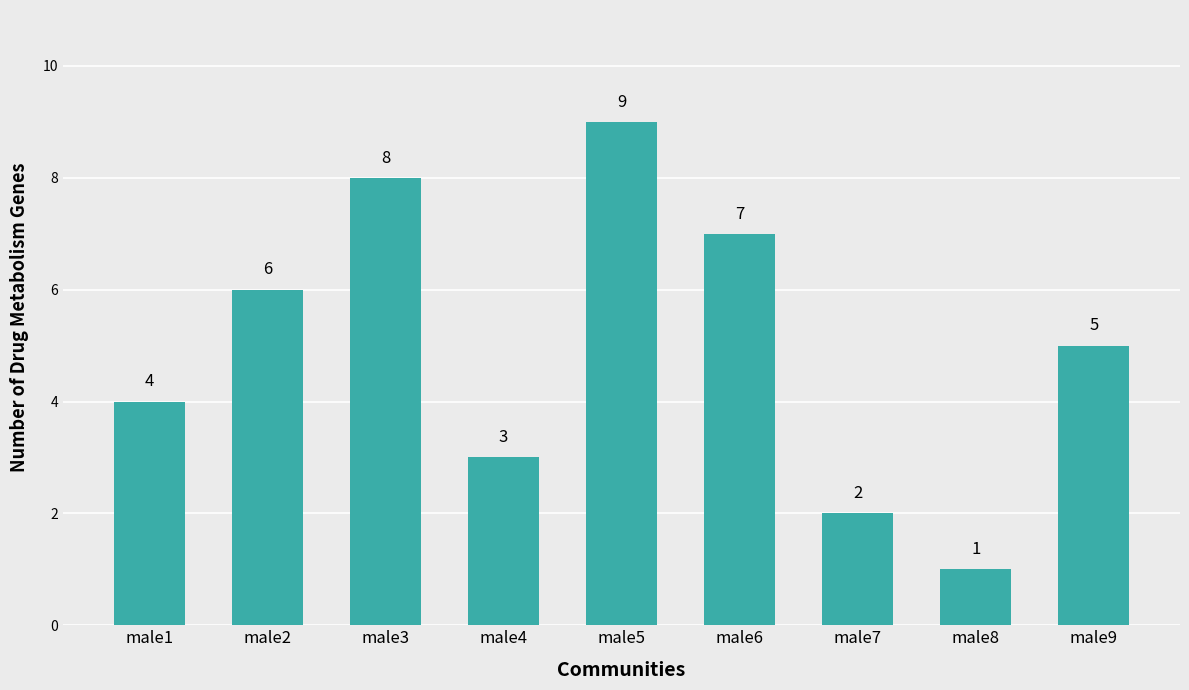

What is the change in value from male3 to male8?

-7